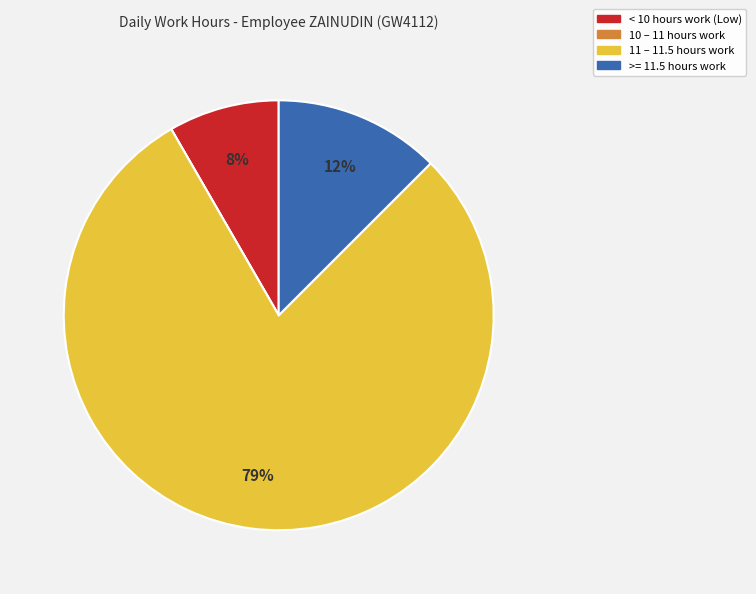

To the nearest percent, what is the average slice percentage?

25%